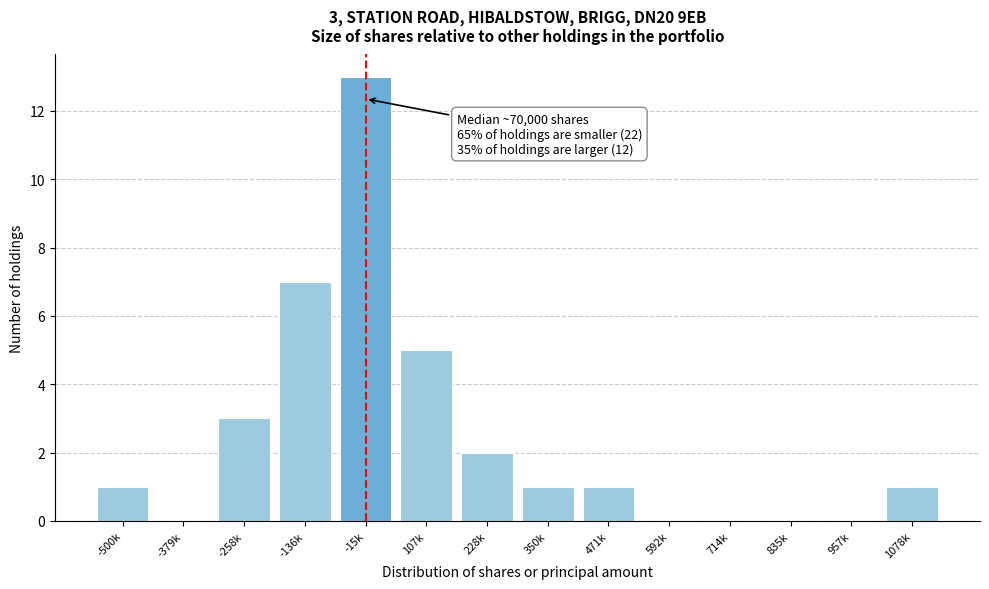

Reading right to left, transcribe all the data shown in this chart.

1078k=1	957k=0	835k=0	714k=0	592k=0	471k=1	350k=1	228k=2	107k=5	-15k=13	-136k=7	-258k=3	-379k=0	-500k=1